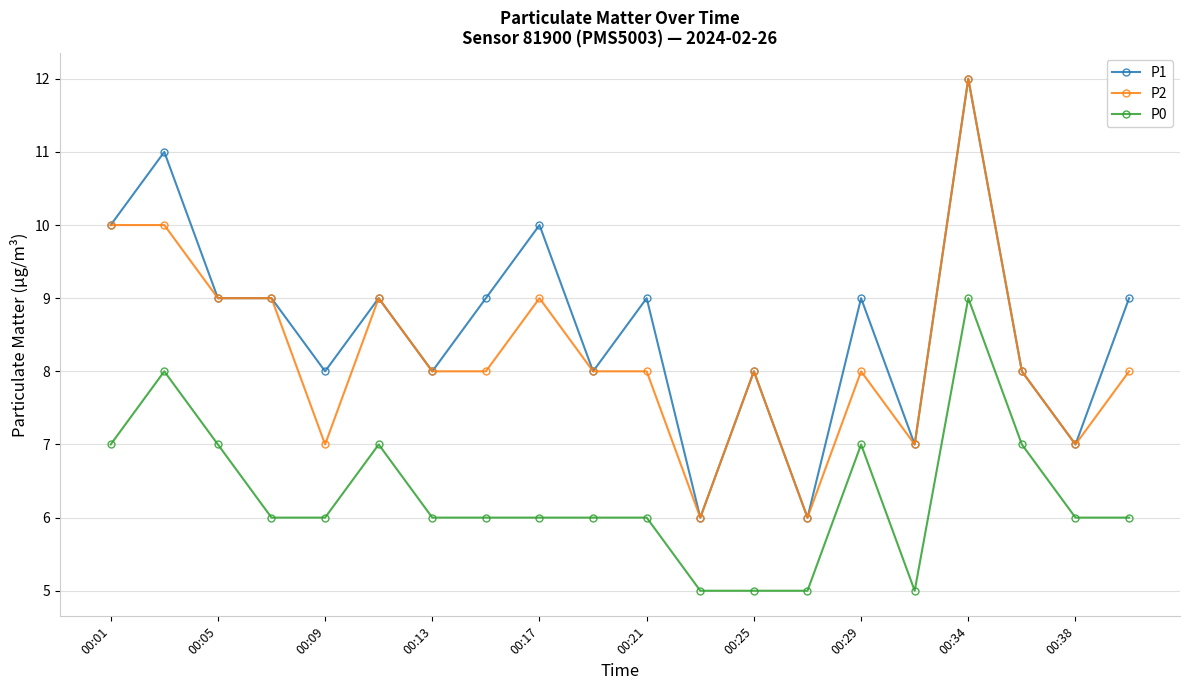

List the series in order of their overall mean, highest first.

P1, P2, P0